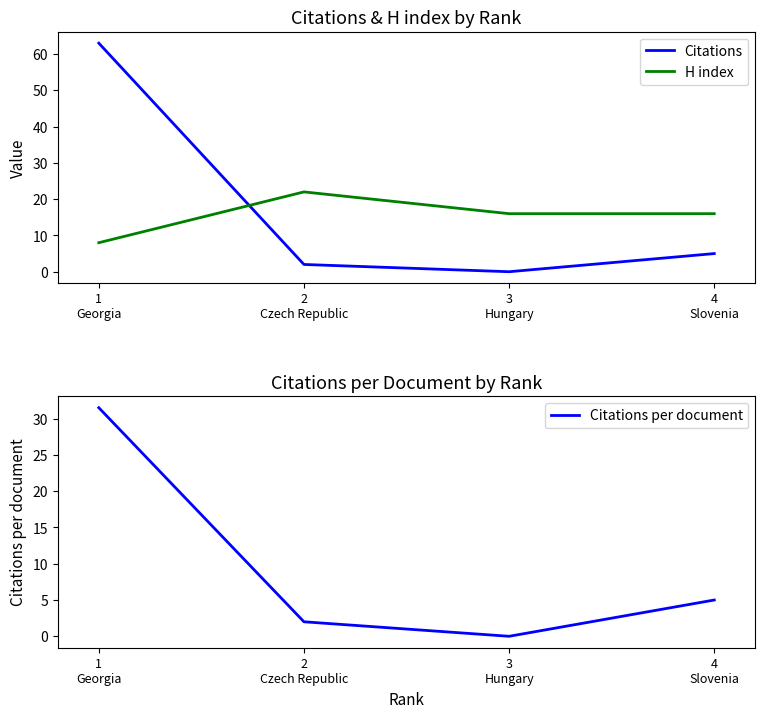

What is the average value of the H index series?

16